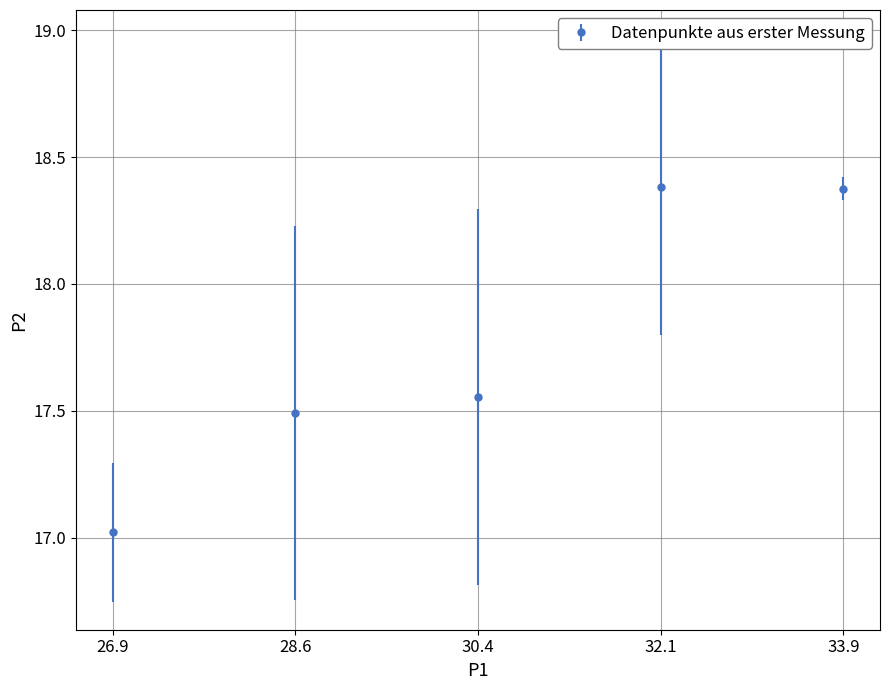

What is the ratio of the value at 28.6 to the value at 33.9?

1.0